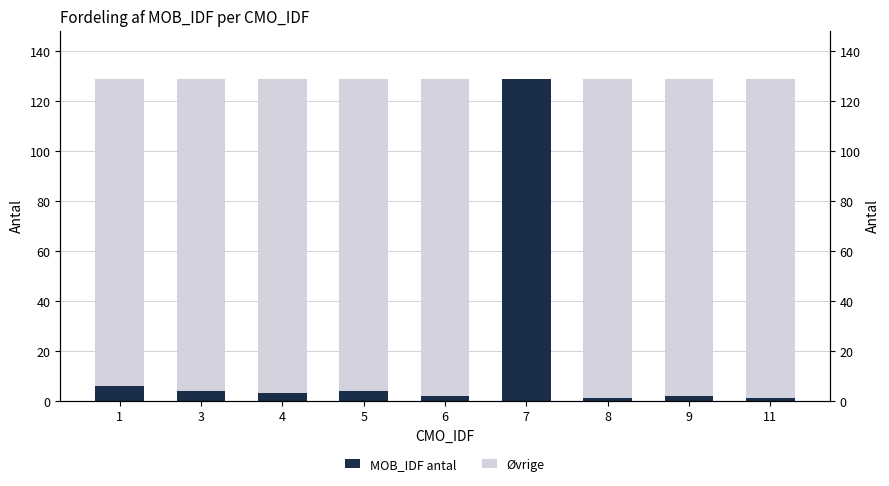

What is the approximate value of Øvrige at 3, to the nearest 50?

100